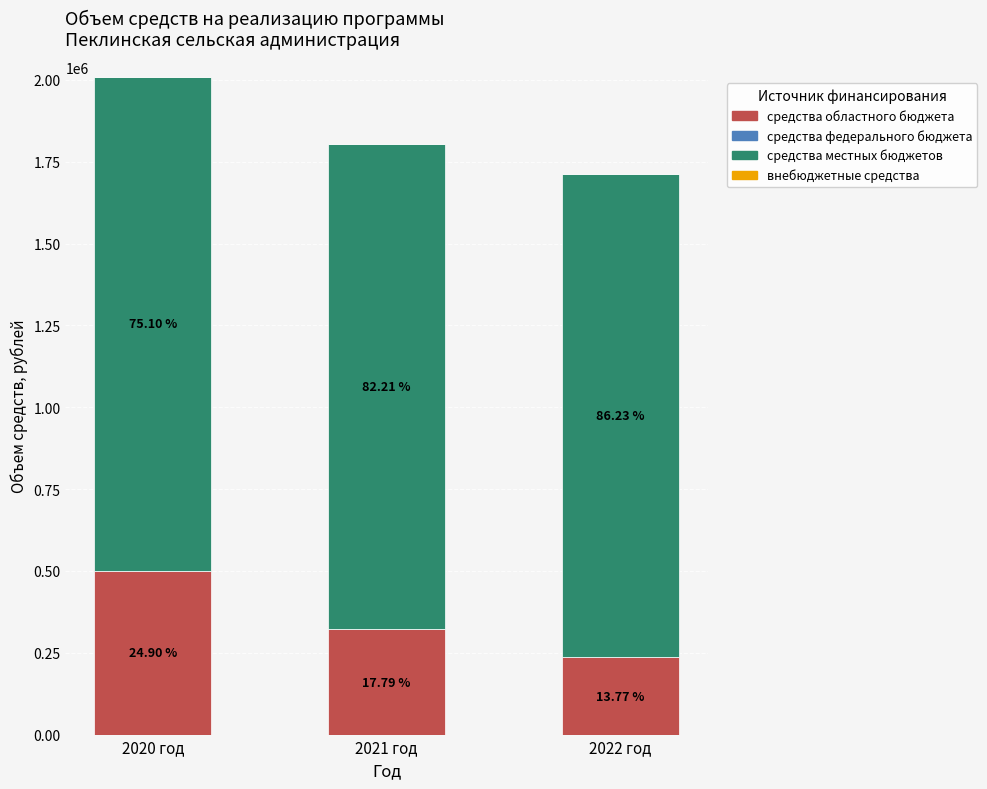

Are the bars grouped side by side (vs. stacked)?

No